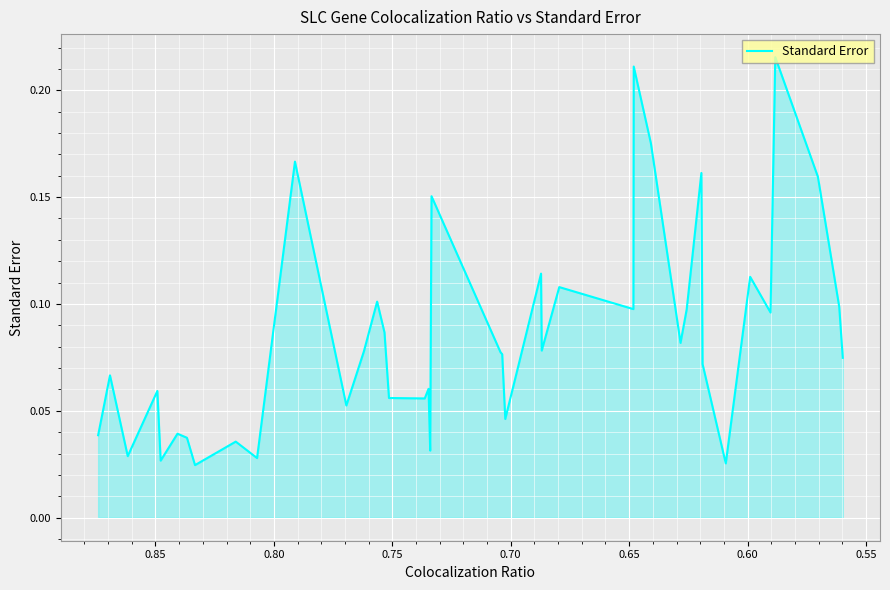

Count the values in the range 0 to 1.

40